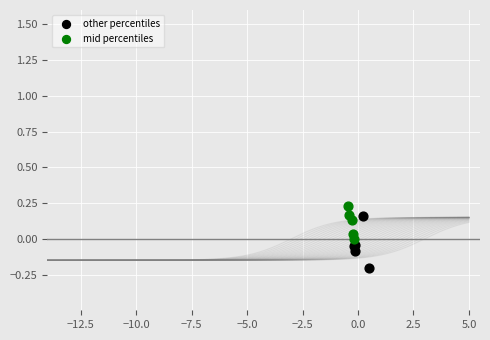

Which series has the widest spread of Y values?

other percentiles